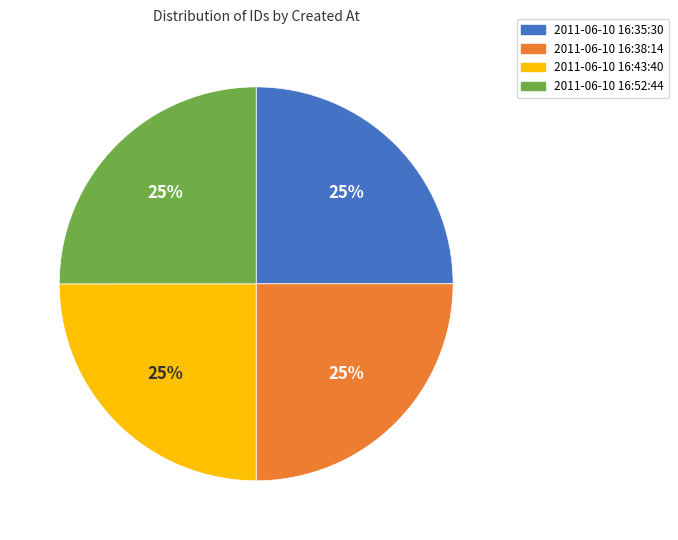

How many slices are in this pie chart?

4